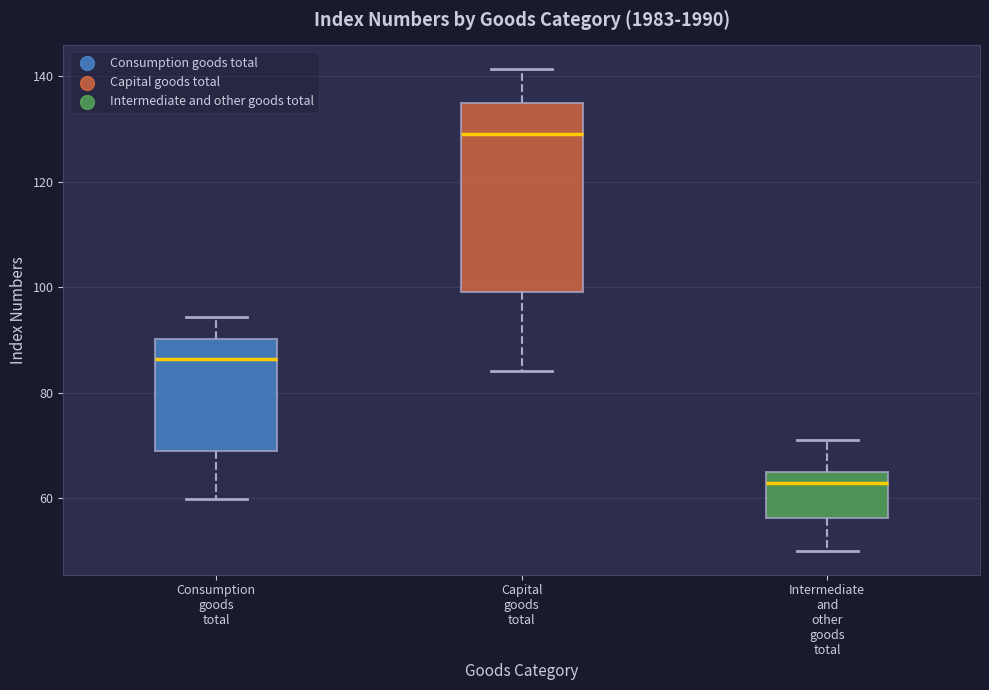

Reading left to right, transcribe this box plot: for each box, give where its median line is, the range the box spans, and where its two whiskers end, as read against the y-axis. The values are not printed on the chart, so give them approximately, as read against the axis.

Consumption goods total: median 86, box 68 to 90, whiskers 60 to 94
Capital goods total: median 130, box 100 to 136, whiskers 84 to 142
Intermediate and other goods total: median 64 (just below the box's upper edge), box 56 to 64, whiskers 50 to 72